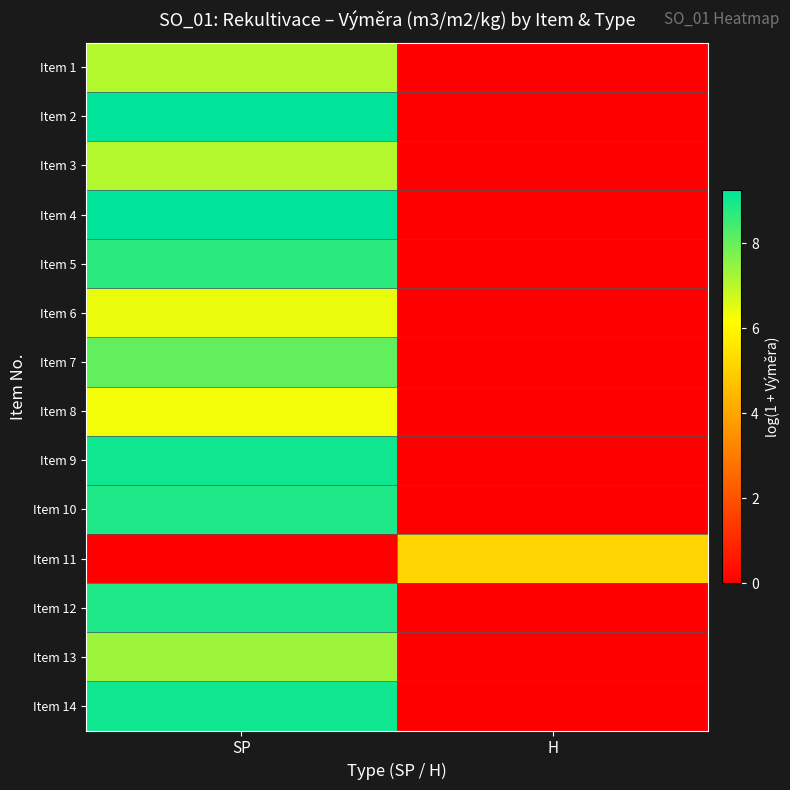

Reading left to right, list all the values displayed in this chart.

Item 1: SP=7.1	H=0.0
Item 2: SP=9.3	H=0.0
Item 3: SP=7.1	H=0.0
Item 4: SP=9.3	H=0.0
Item 5: SP=8.7	H=0.0
Item 6: SP=6.4	H=0.0
Item 7: SP=8.1	H=0.0
Item 8: SP=6.3	H=0.0
Item 9: SP=9.1	H=0.0
Item 10: SP=8.9	H=0.0
Item 11: SP=0.0	H=5.2
Item 12: SP=8.9	H=0.0
Item 13: SP=7.4	H=0.0
Item 14: SP=9.1	H=0.0